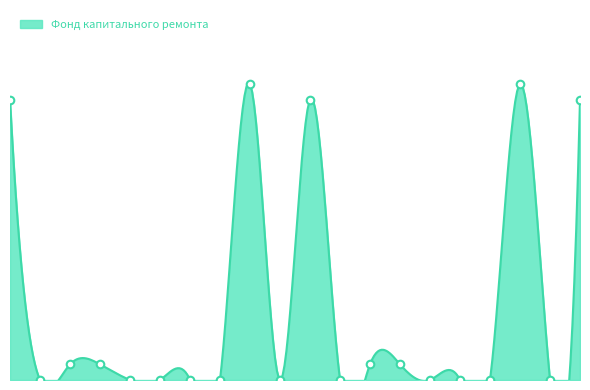

What is the ratio of the value at 9 to the value at 3?

18.9